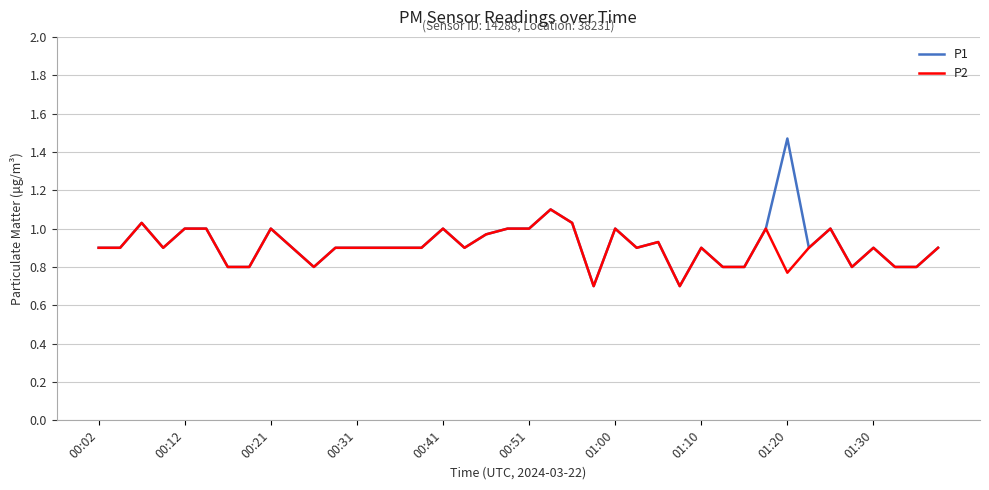

Which series has the largest range (max minus min)?

P1